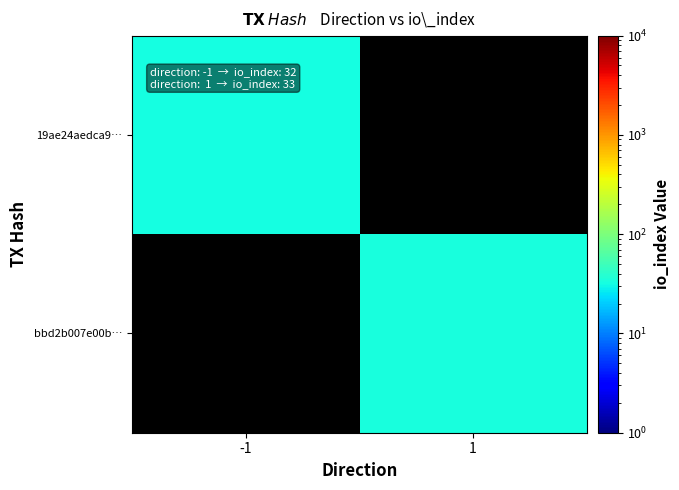

What value does the 19ae24aedca9… series have at -1?

32.0